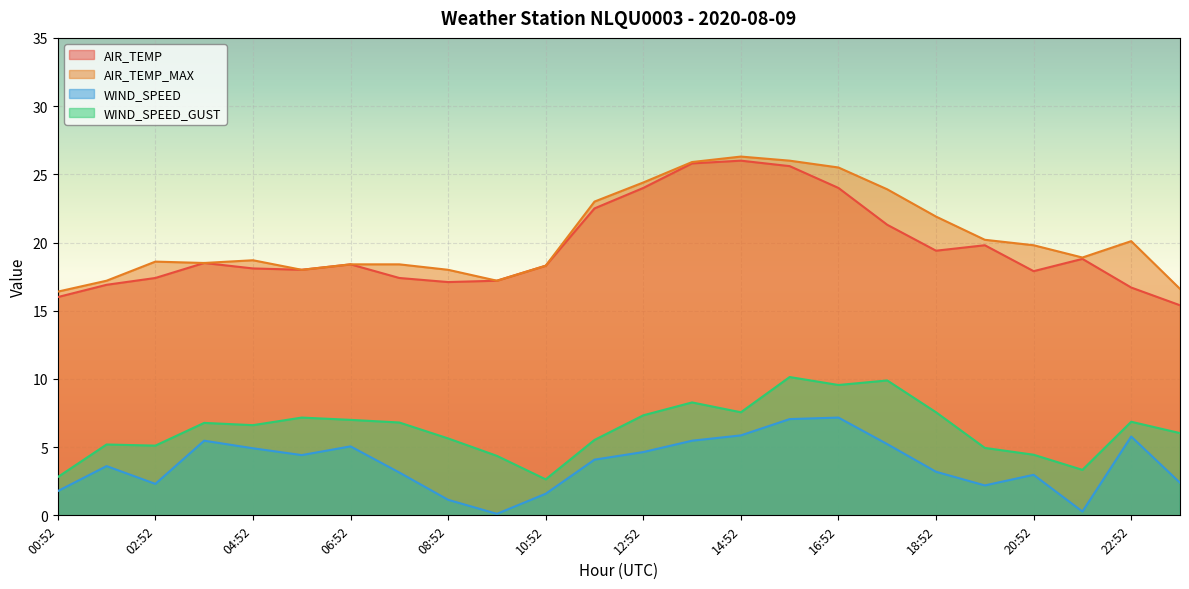

What is the total value across all series at 22:52?

49.4